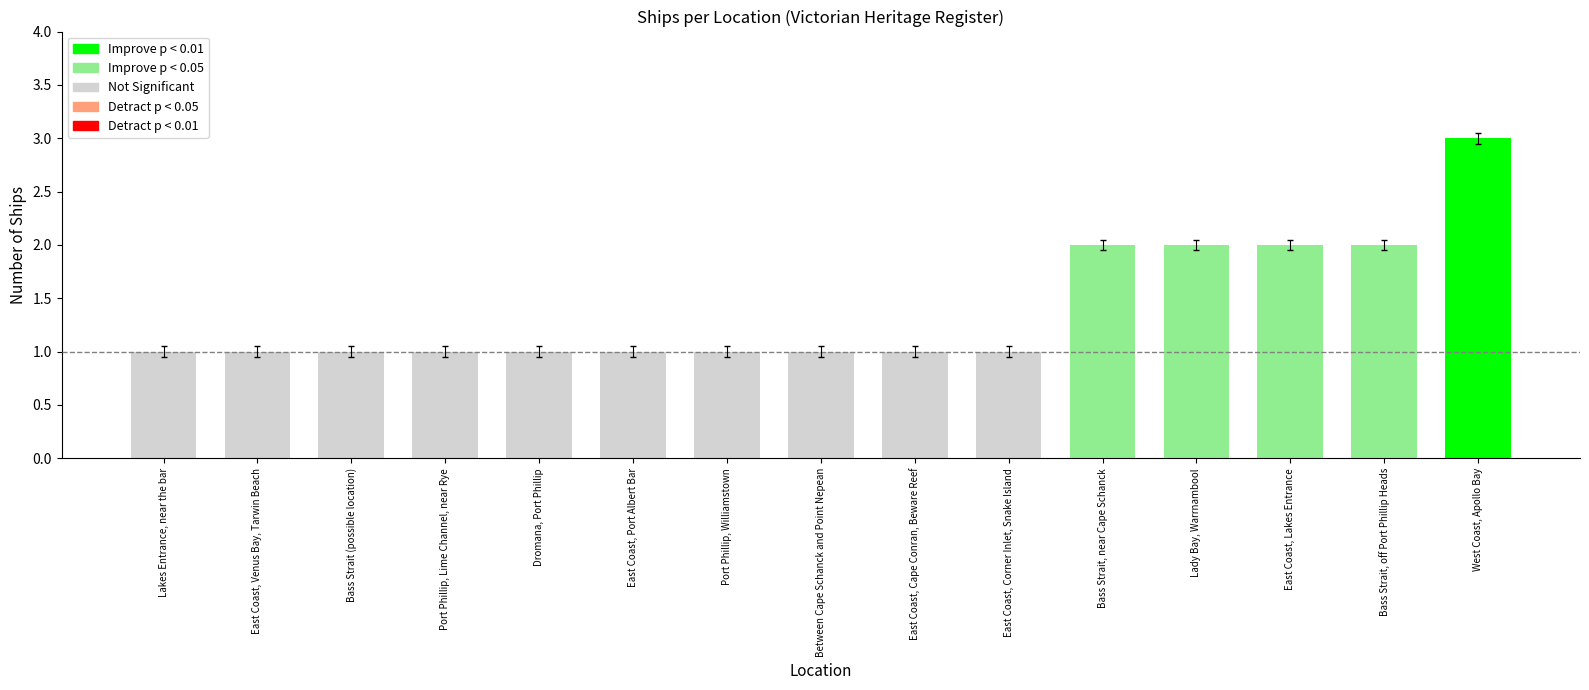

What is the label of the 7th bar from the left?

Port Phillip, Williamstown